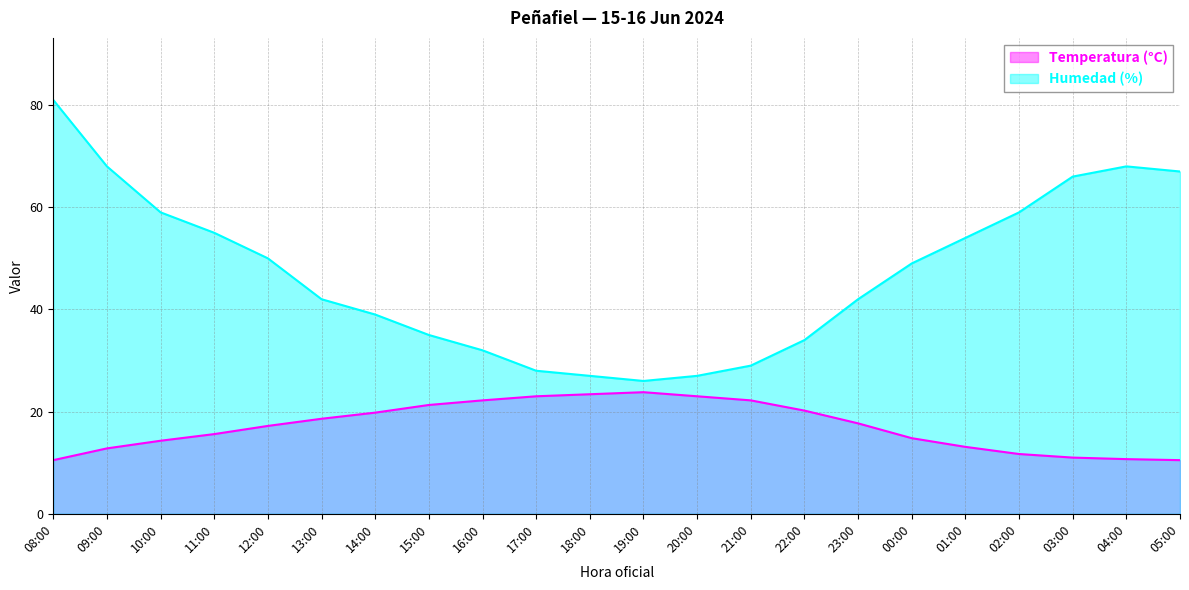

What is the difference between the second highest and second lowest values in the Humedad (%) series?

41.0